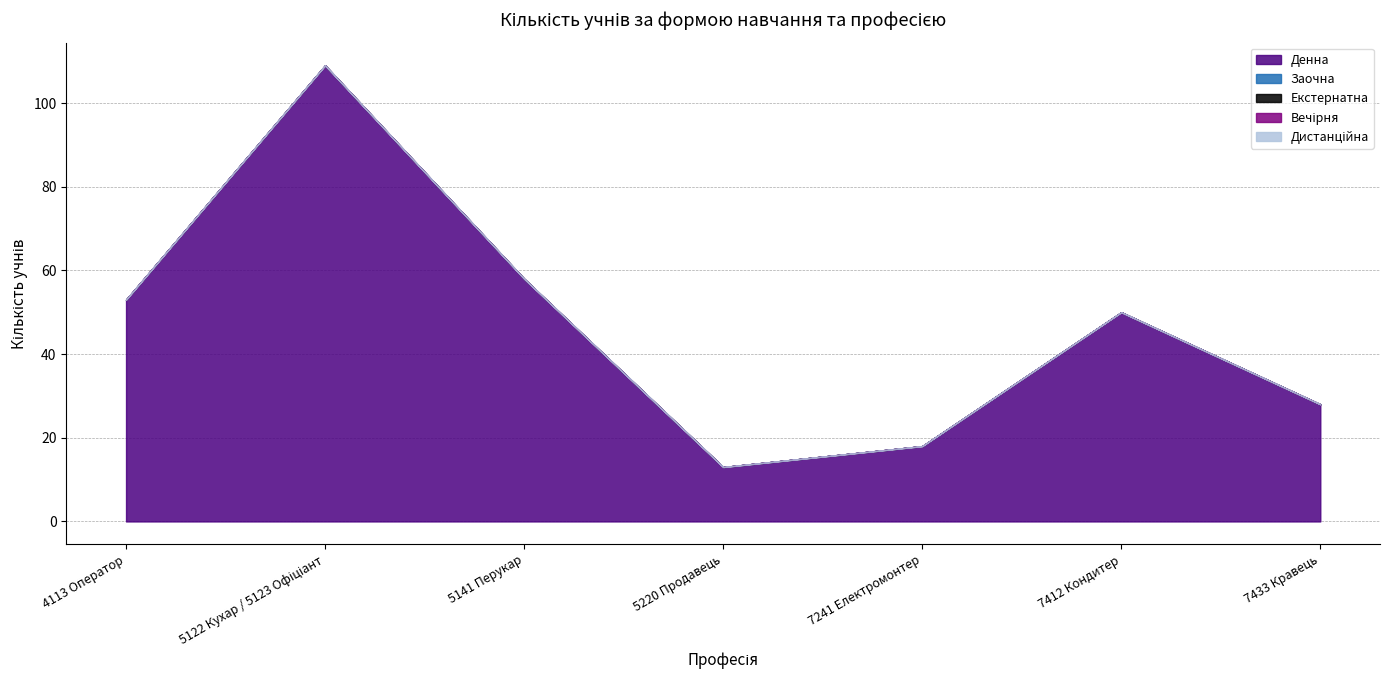

Which category has the highest value in the Заочна series?

4113 Оператор